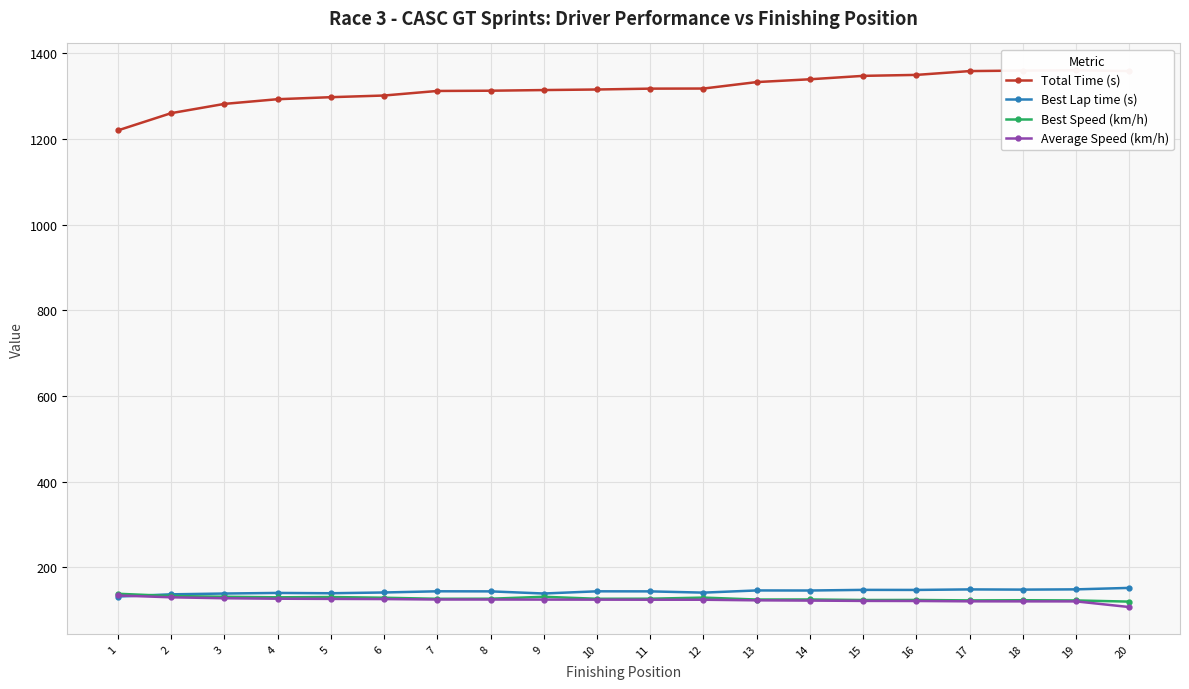

How many data points in Best Speed (km/h) are above 126?

12